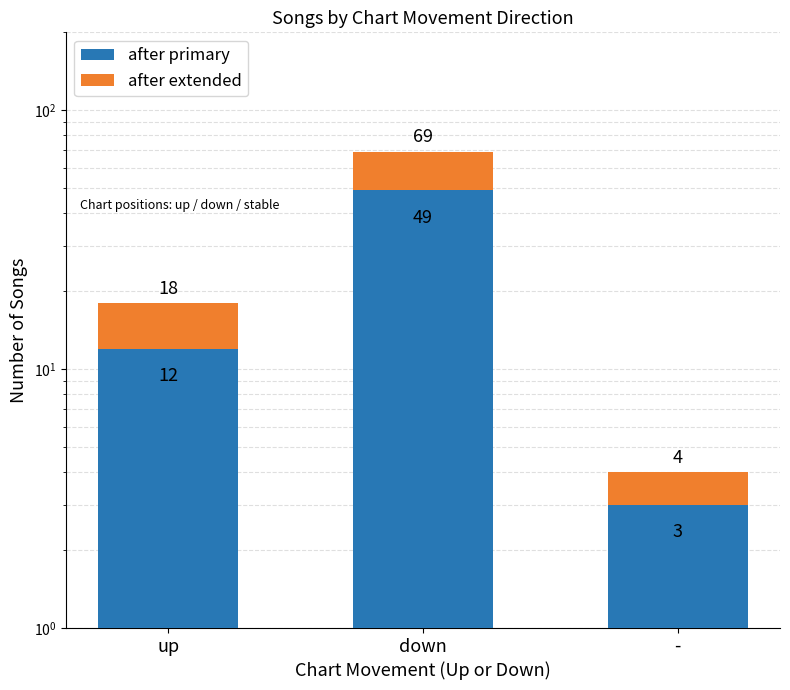

What position from the right is up?

3